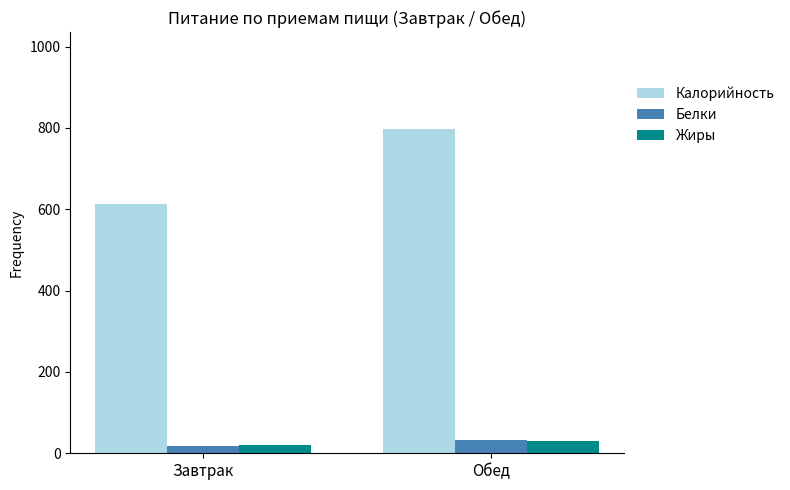

What is the total value across all series at Обед?

858.8